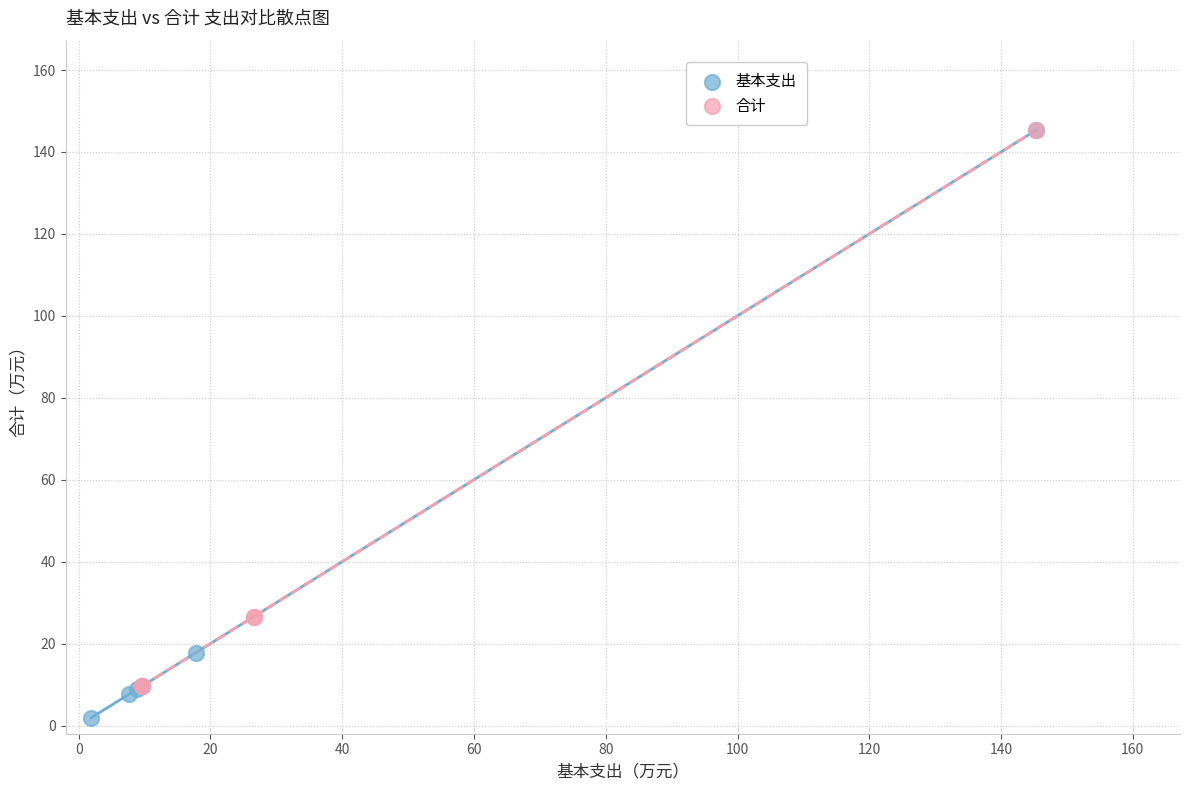

Which series reaches the minimum Y coordinate?

基本支出